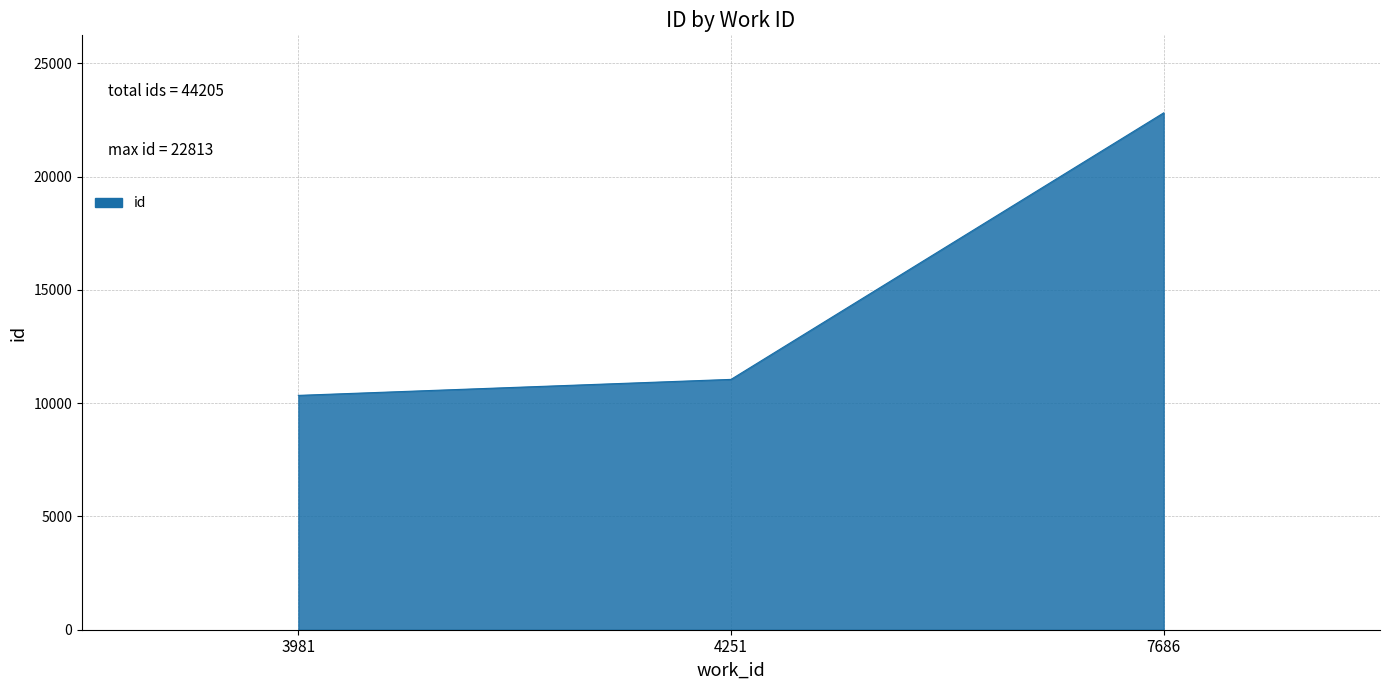

What is the difference between the values at 4251 and 3981?

706